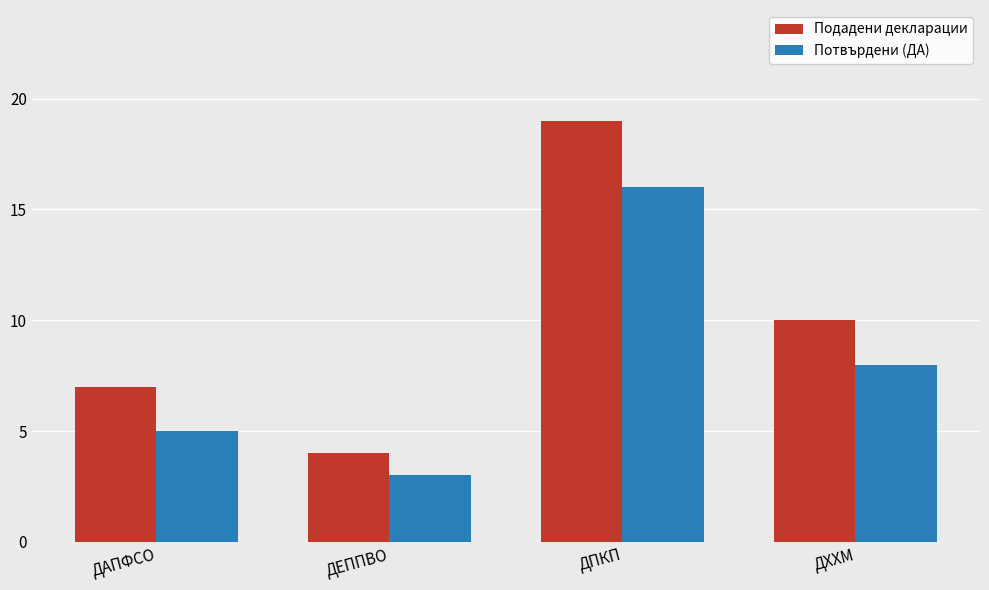

What is the sum of all Подадени декларации values?

40